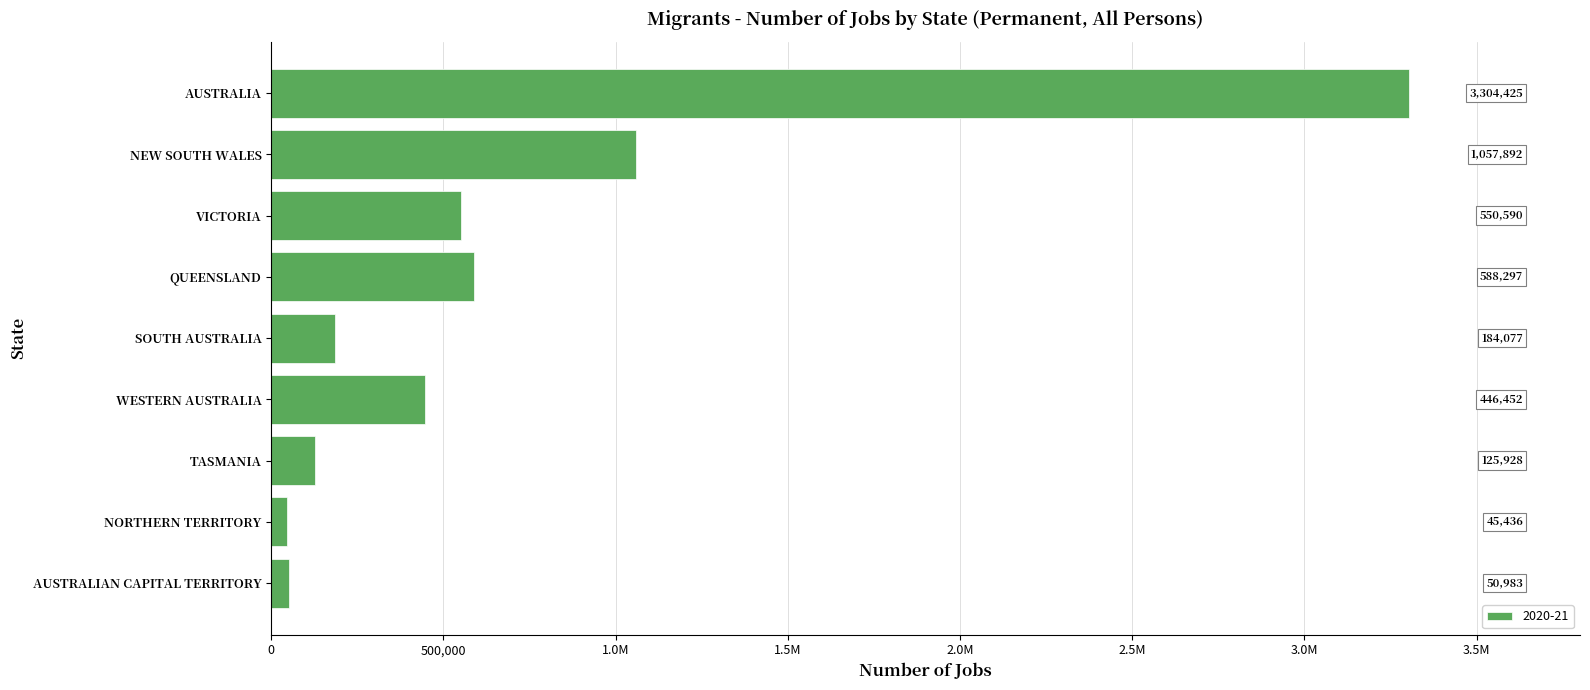

Are the bars horizontal?

Yes